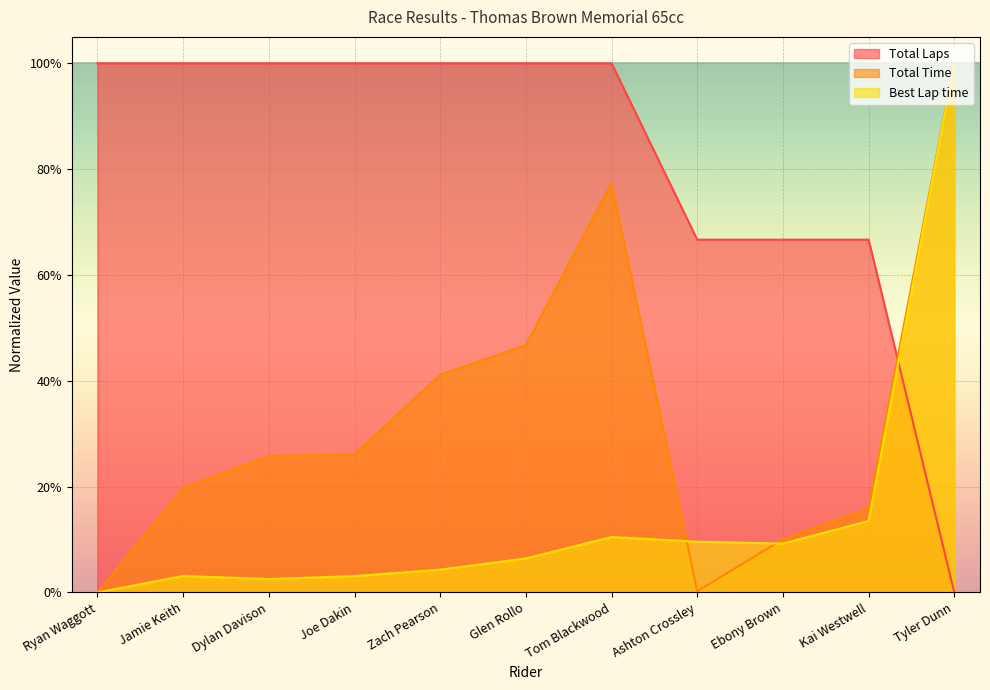

Which series changed the most between Glen Rollo and Tom Blackwood?

Total Time